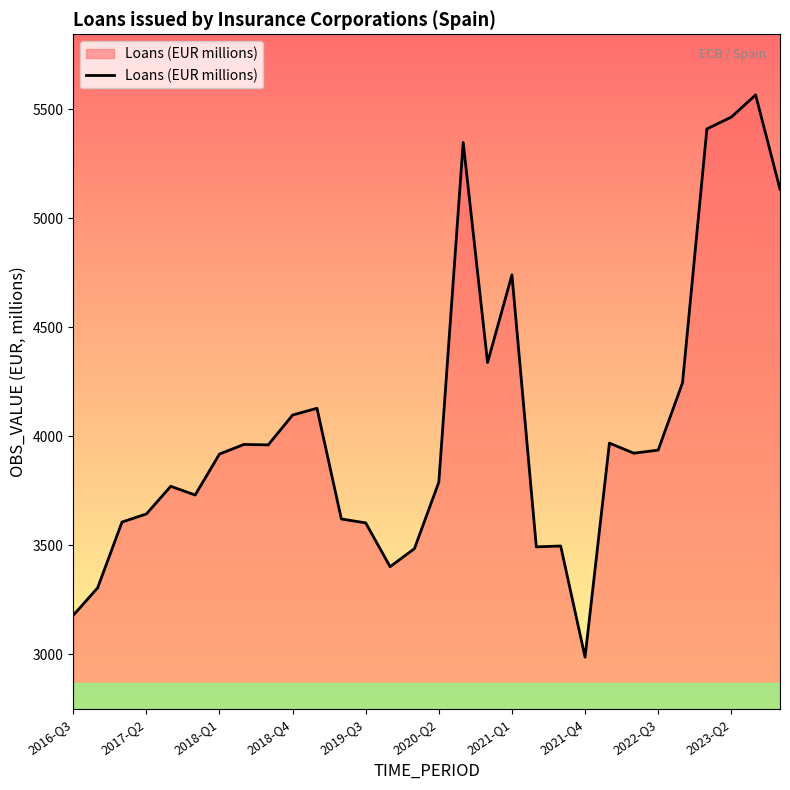

What is the minimum value shown in the chart?

2986